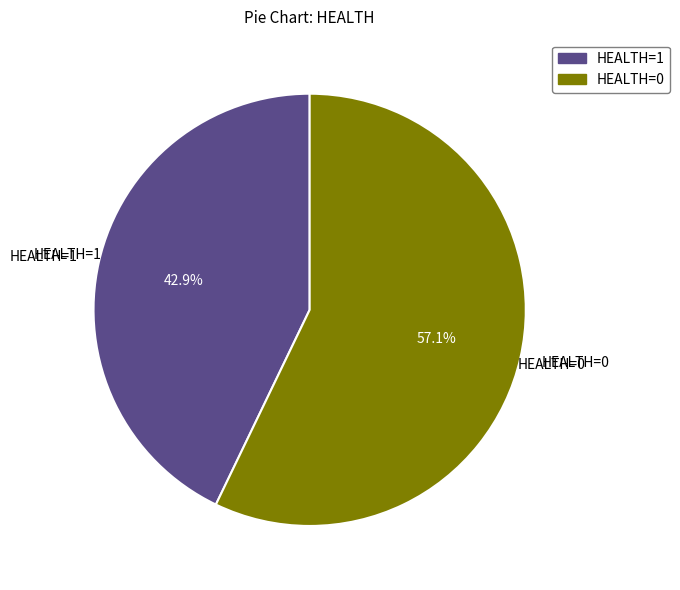

Is the sum of HEALTH=0 and HEALTH=1 greater than half?

Yes